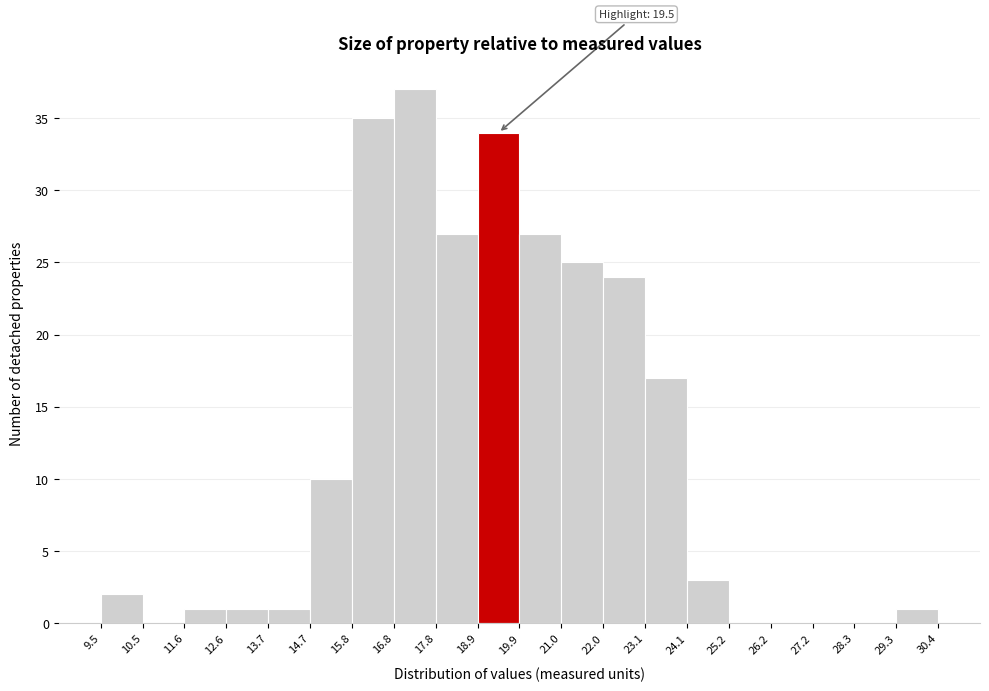

Over which range of the x-axis is the bar tallest?

16.8 to 17.8